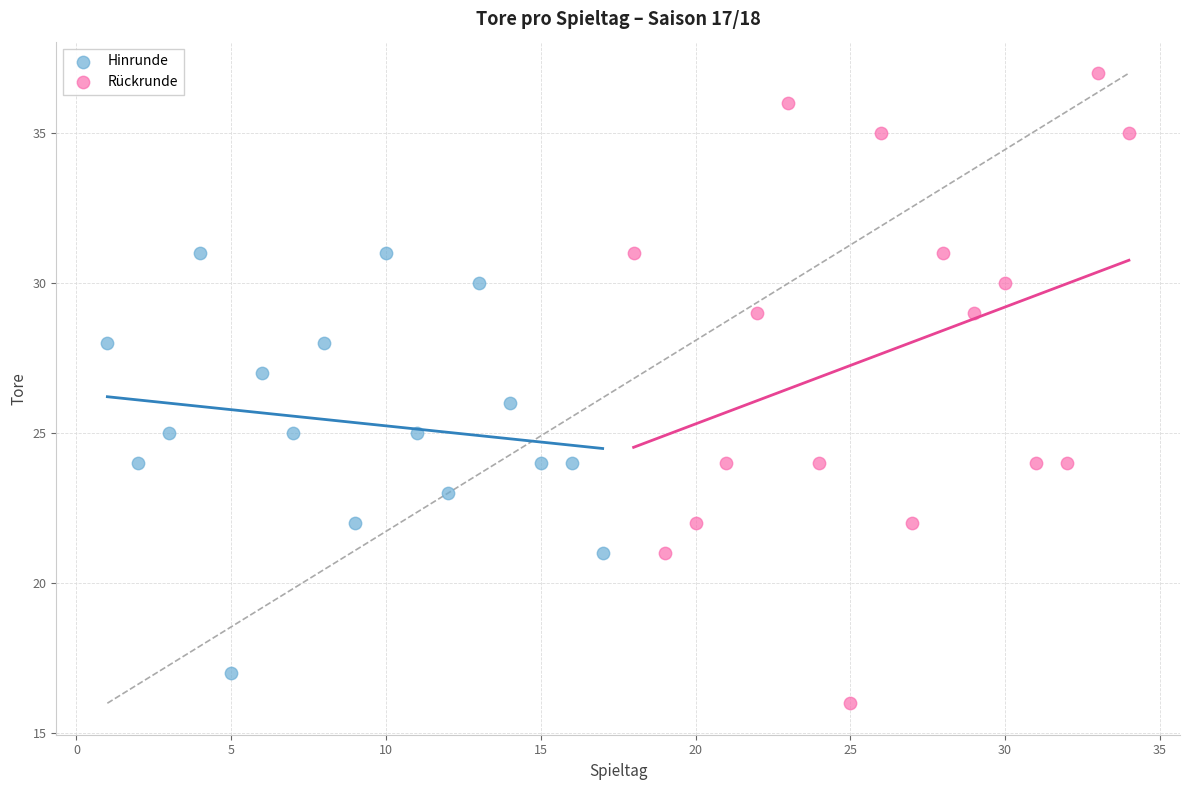

Which series contains the lowest Y value?

Rückrunde